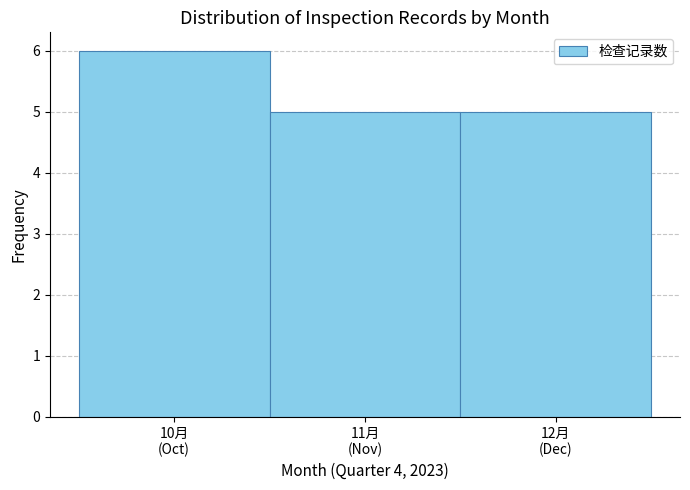

Reading right to left, list all the values displayed in this chart.

5	5	6